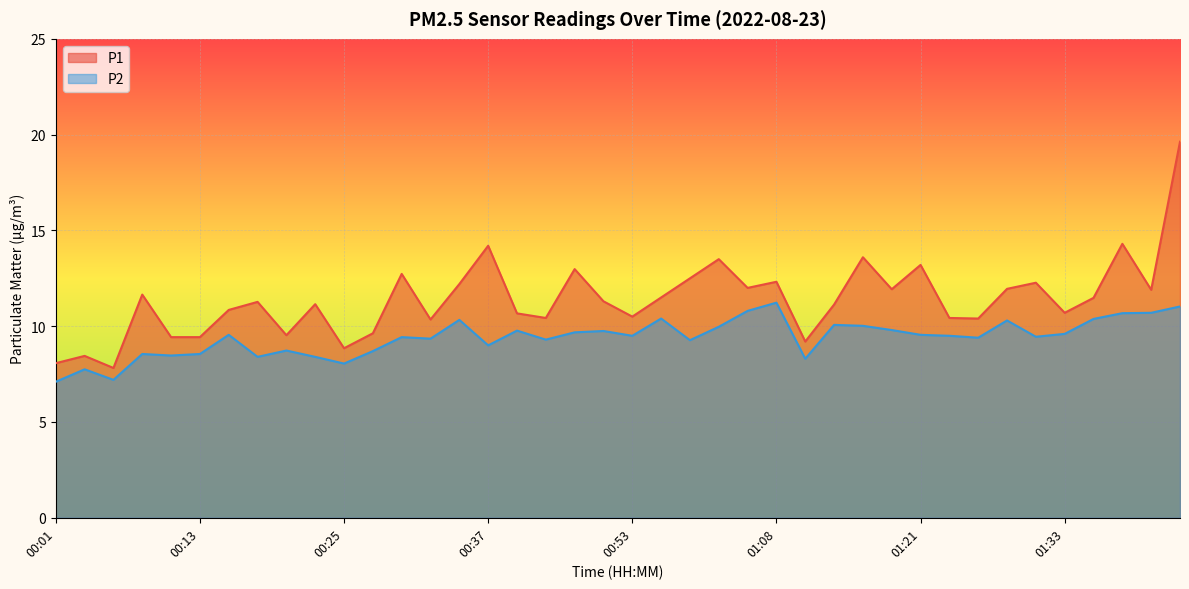

At which label does P2 reach its minimum?

00:01